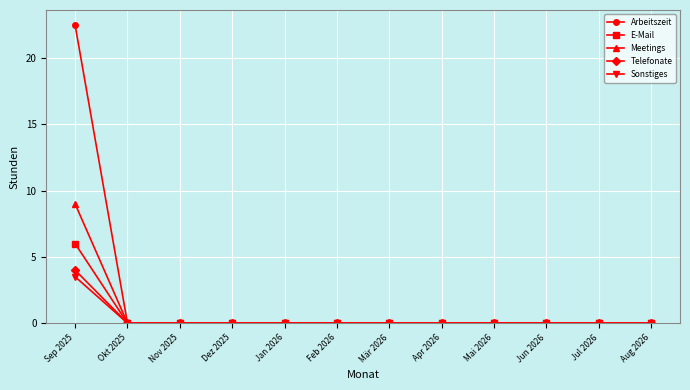

List the series in order of their peak value, lowest first.

Sonstiges, Telefonate, E-Mail, Meetings, Arbeitszeit